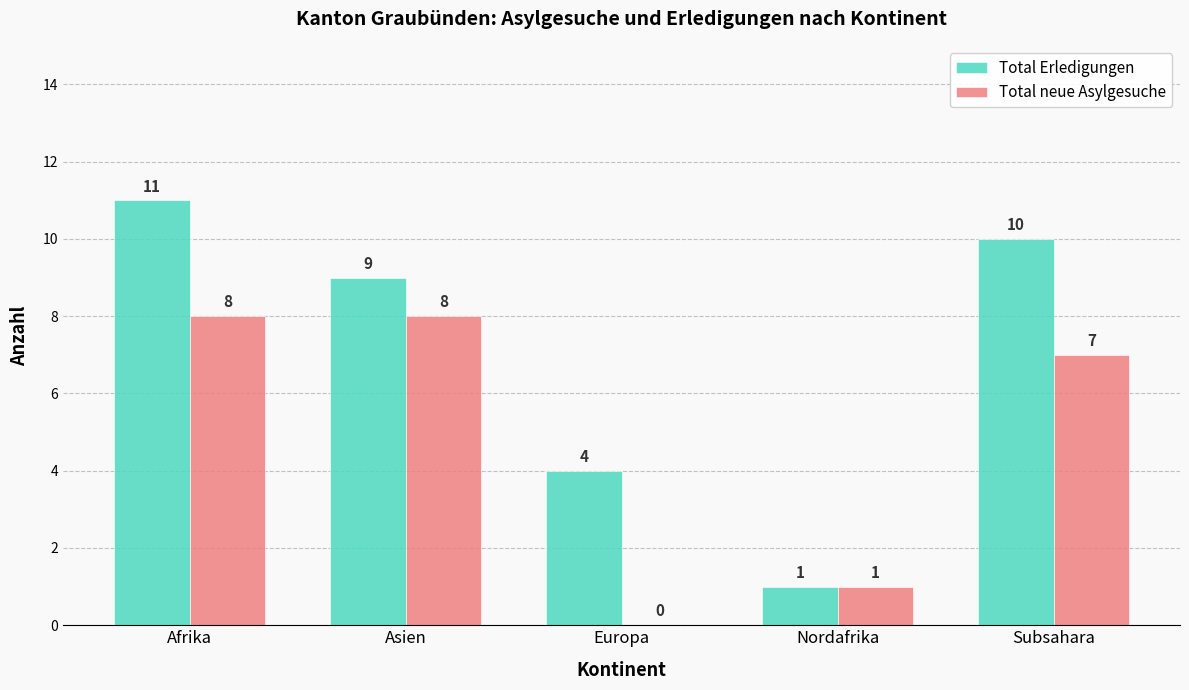

Reading right to left, transcribe all the data shown in this chart.

Total Erledigungen: 10	1	4	9	11
Total neue Asylgesuche: 7	1	0	8	8